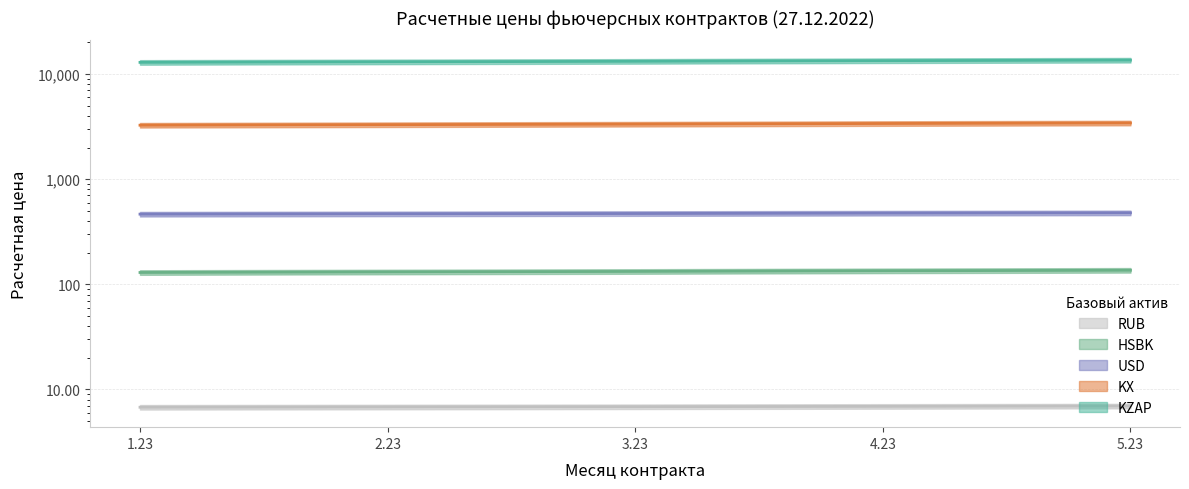

At how many categories does at least one series exceed 1551?

5